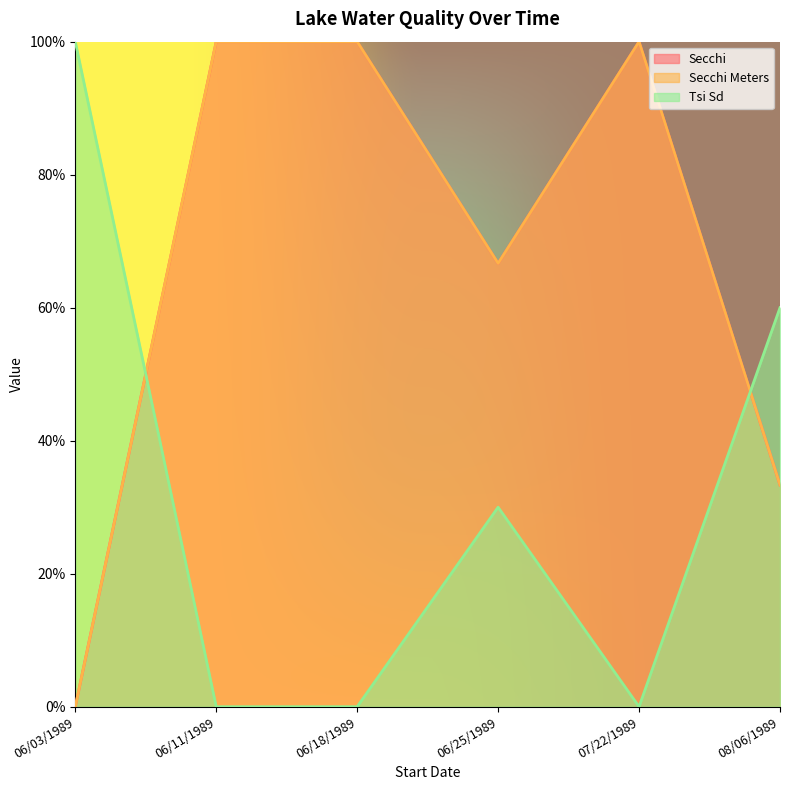

Reading left to right, what are all the values shown in this chart?

Secchi: 0.0	100.0	100.0	66.7	100.0	33.3
Secchi Meters: 0.0	100.0	100.0	66.7	100.0	33.3
Tsi Sd: 100.0	0.0	0.0	30.0	0.0	60.0